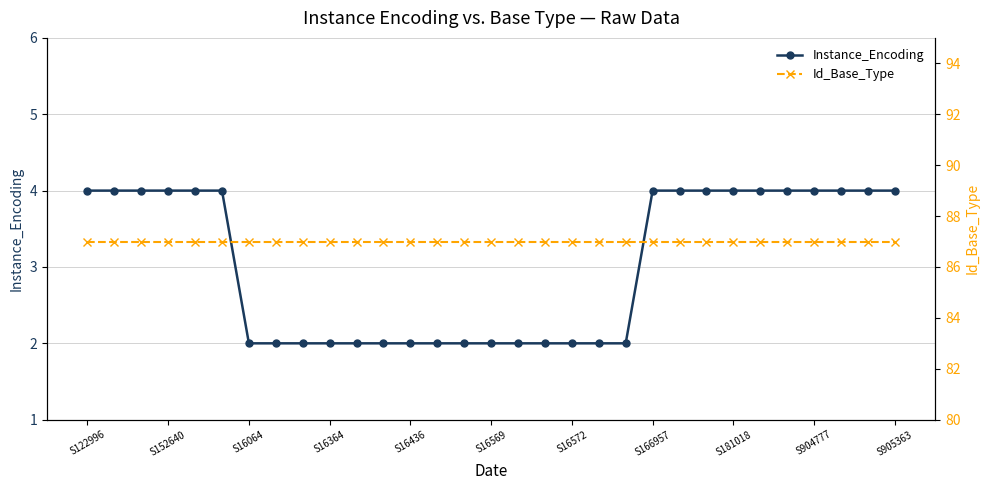

True or false: Instance_Encoding and Id_Base_Type intersect in this chart.

False